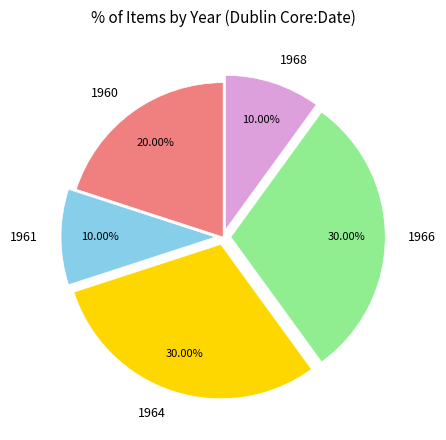

To the nearest percent, what is the average slice percentage?

20%